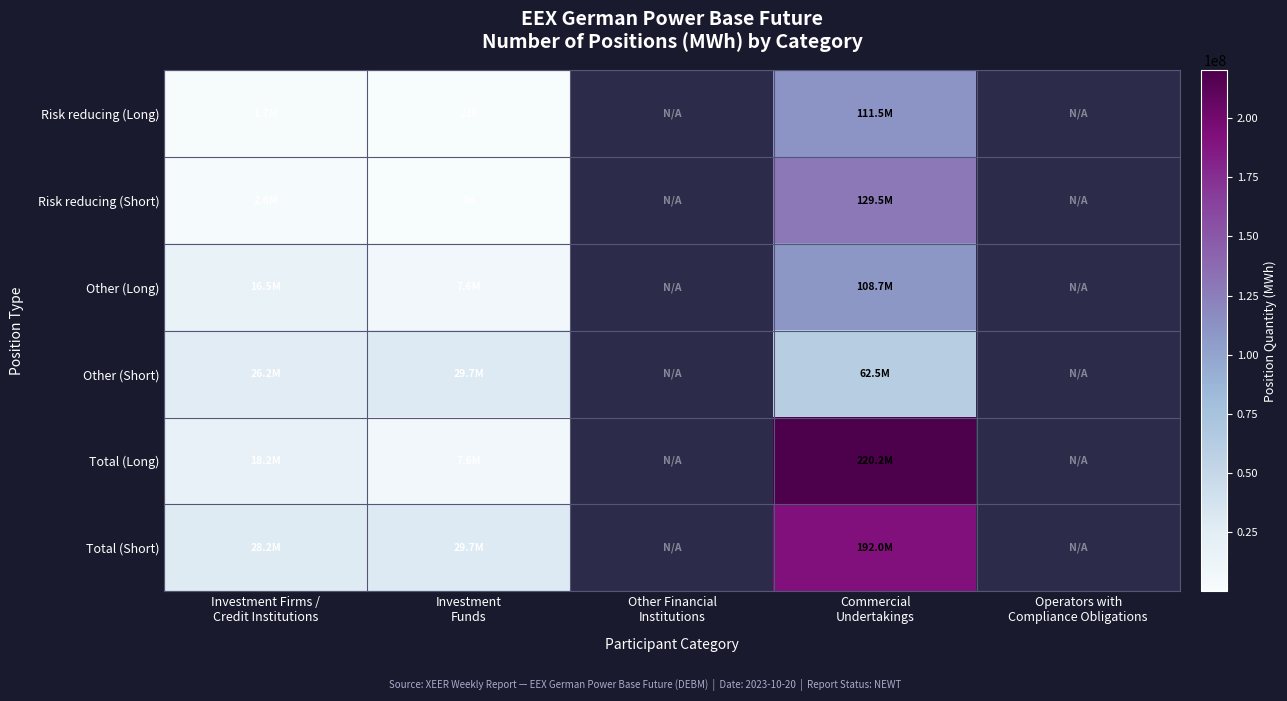

At which category is the sum across all series the highest?

Commercial
Undertakings